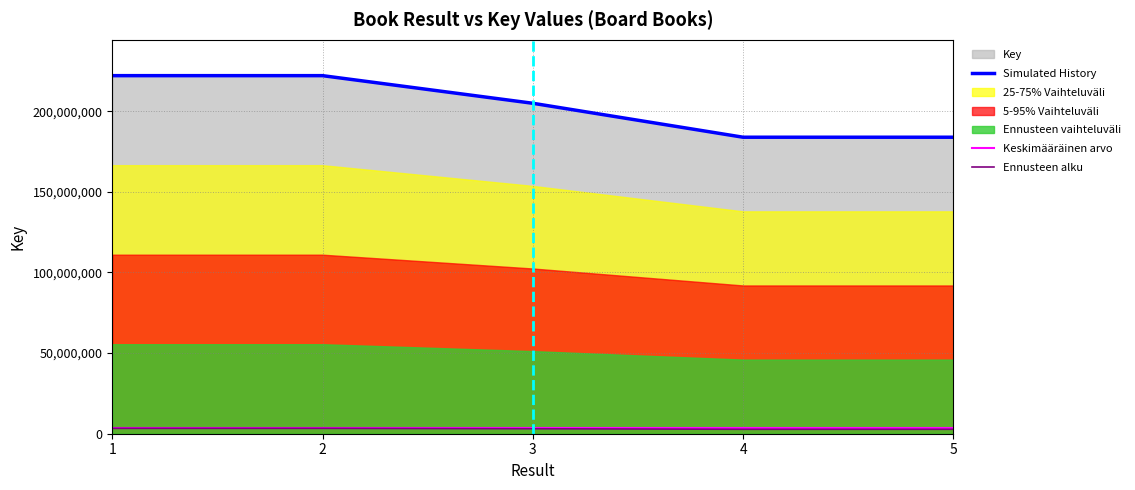

True or false: there are more than 2 points higher than both neighbors.

False